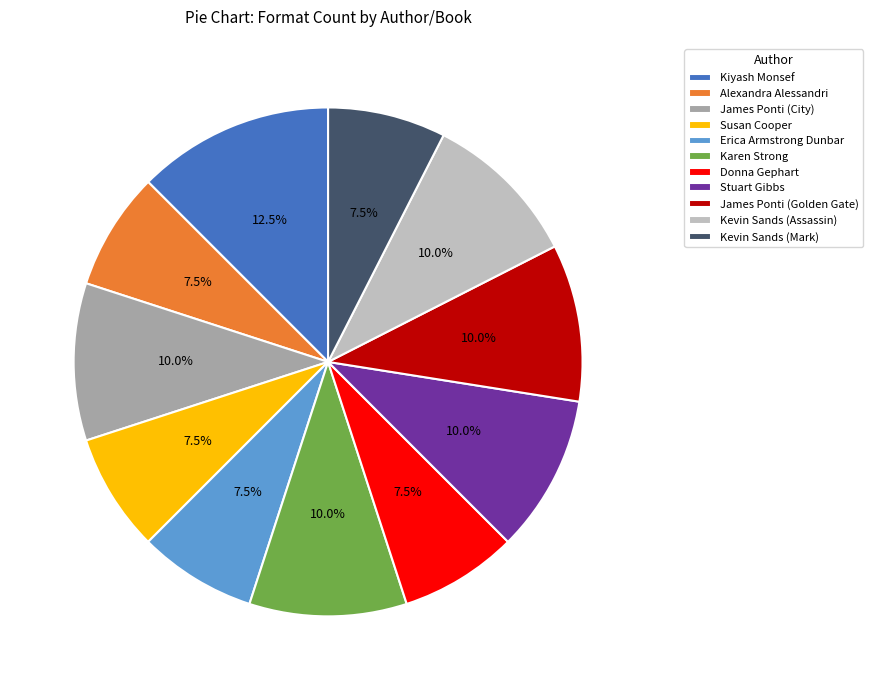

Does any single category account for the majority?

No